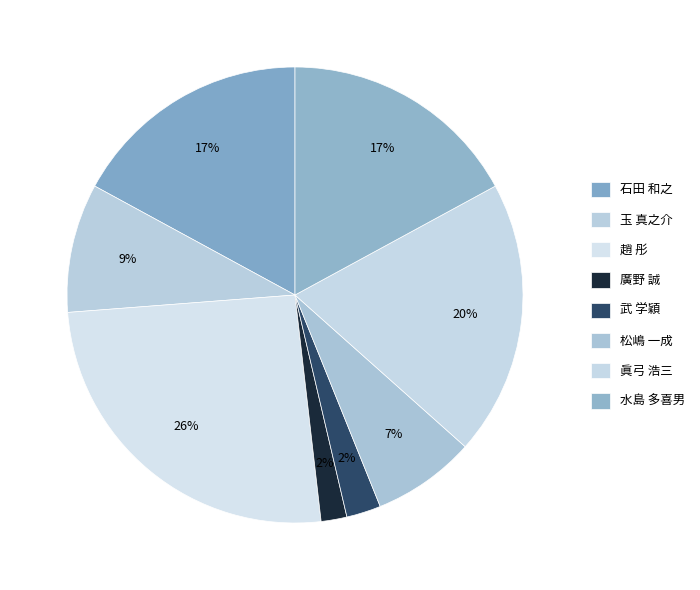

To the nearest percent, what is the average slice percentage?

12%